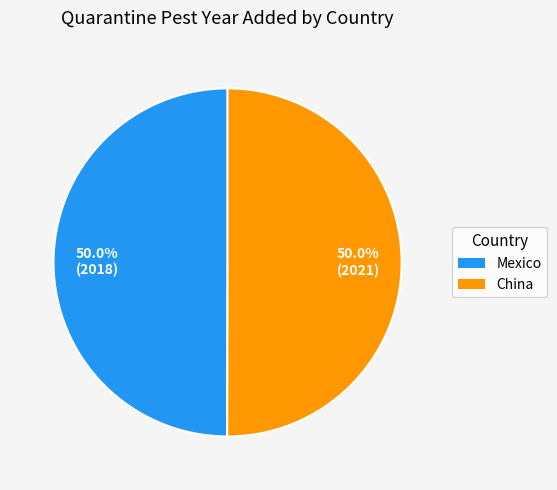

To the nearest percent, what portion does China represent?

50%